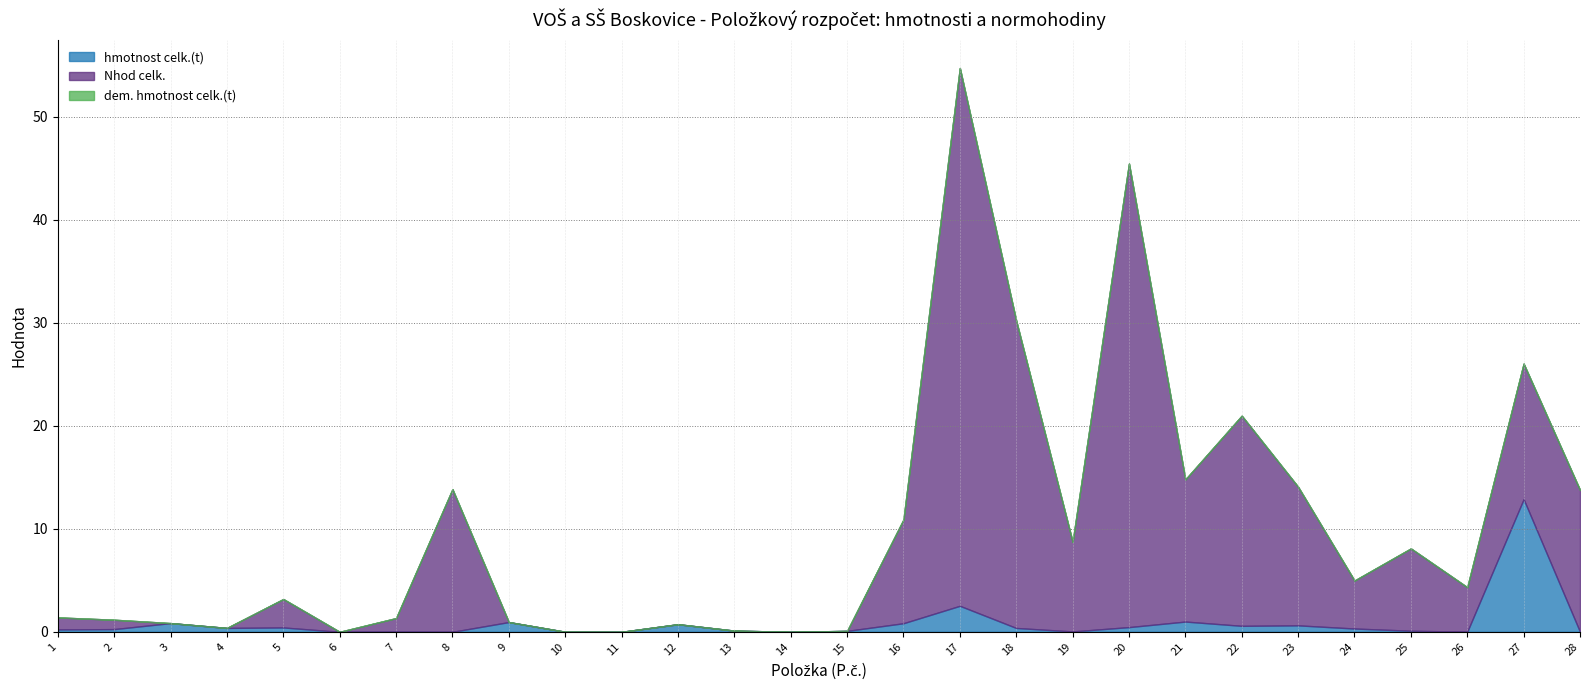

True or false: Nhod celk. and dem. hmotnost celk.(t) intersect in this chart.

False